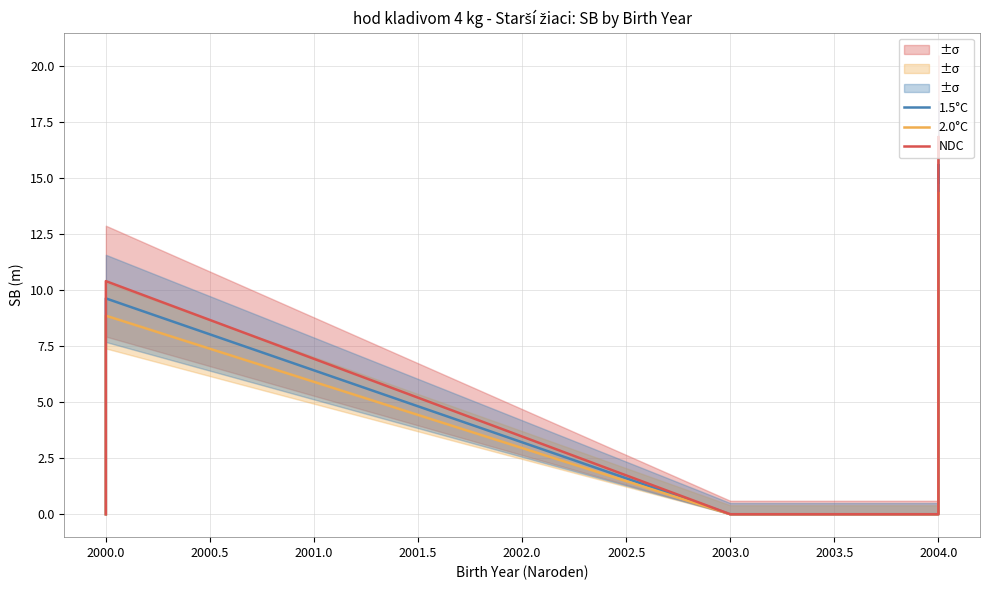

Is it true that NDC equals 4.4 at 2000.0?

False